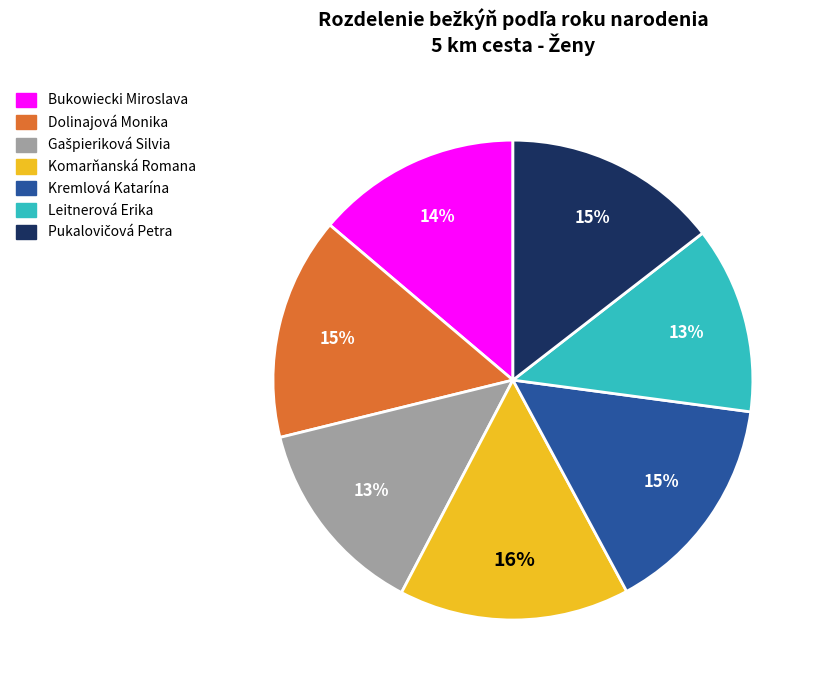

To the nearest percent, what is the difference between the largest and smallest slice percentages?

3%